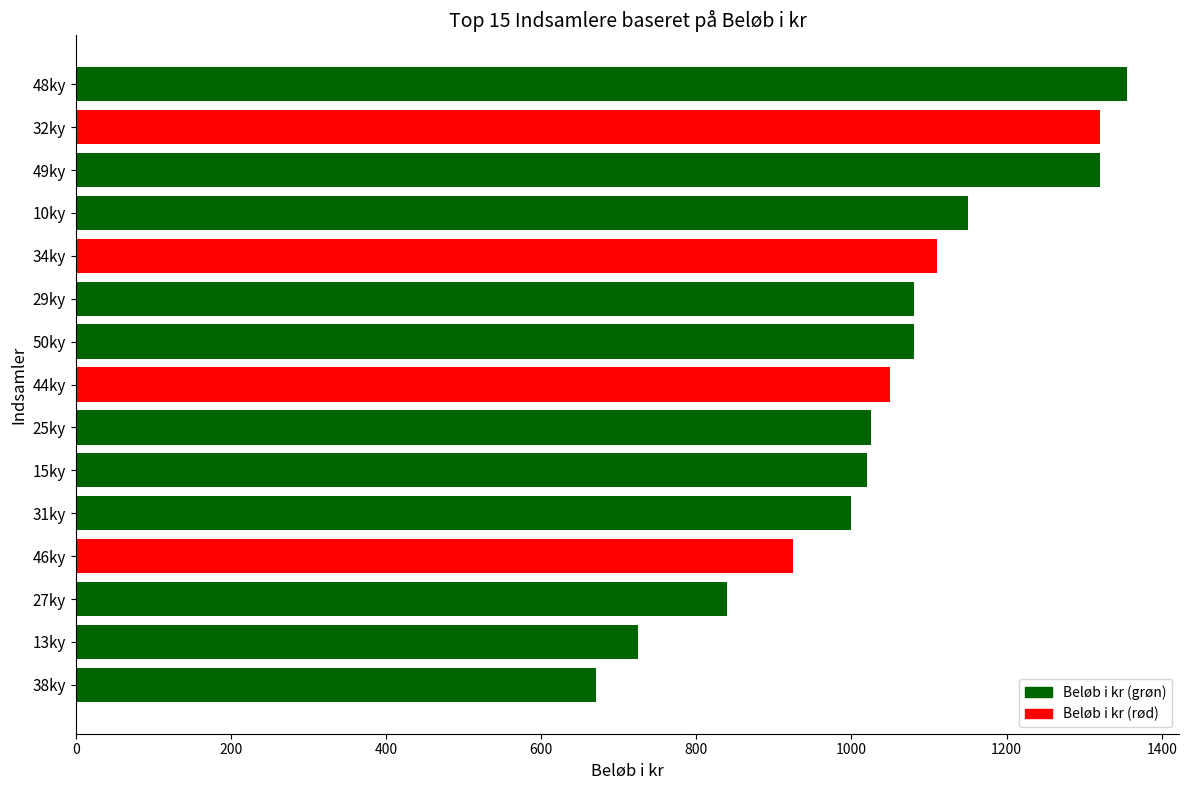

What is the difference between the maximum and minimum values?

685